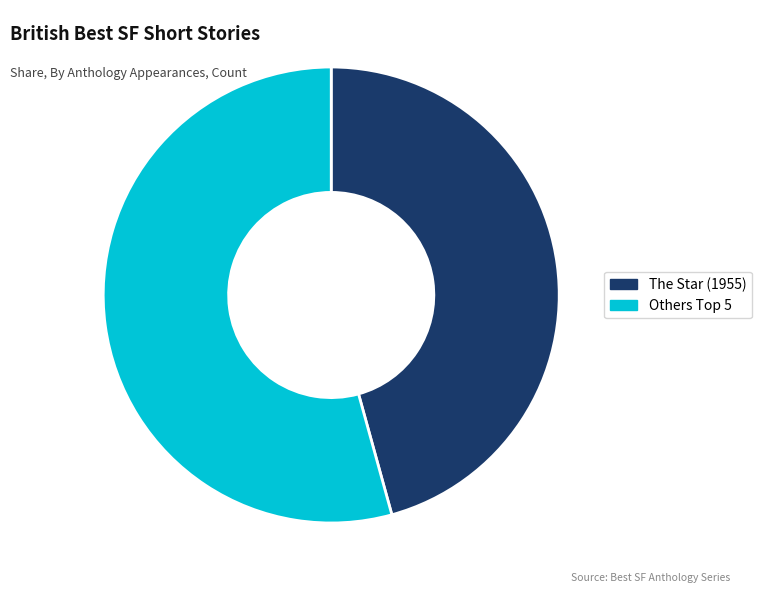

Is it true that The Star (1955) is 40% of the pie?

False